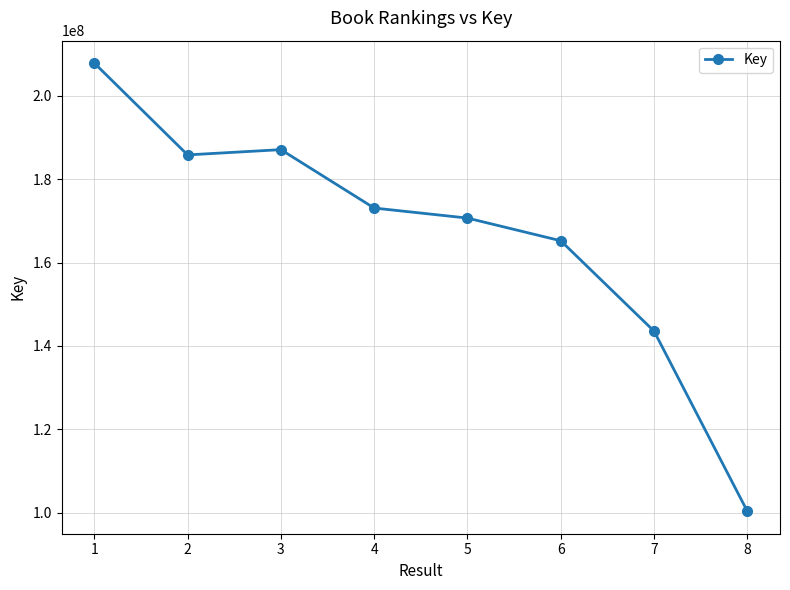

What is the sum of all values?

1333423684